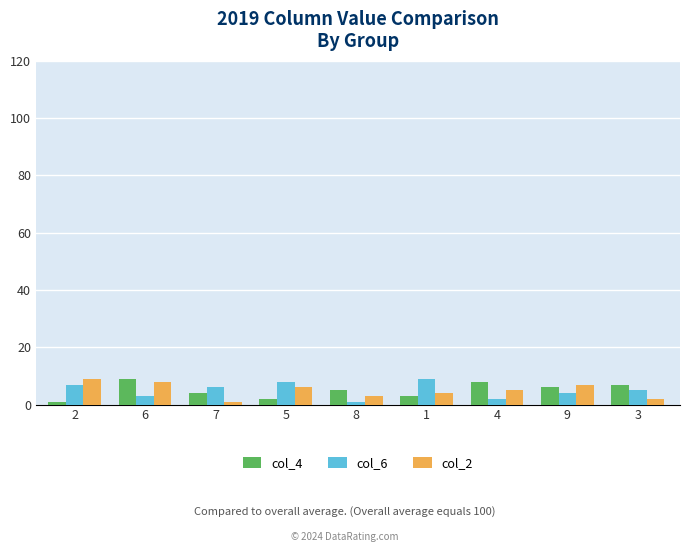

The value of col_6 at 1 is 5. True or false?

False